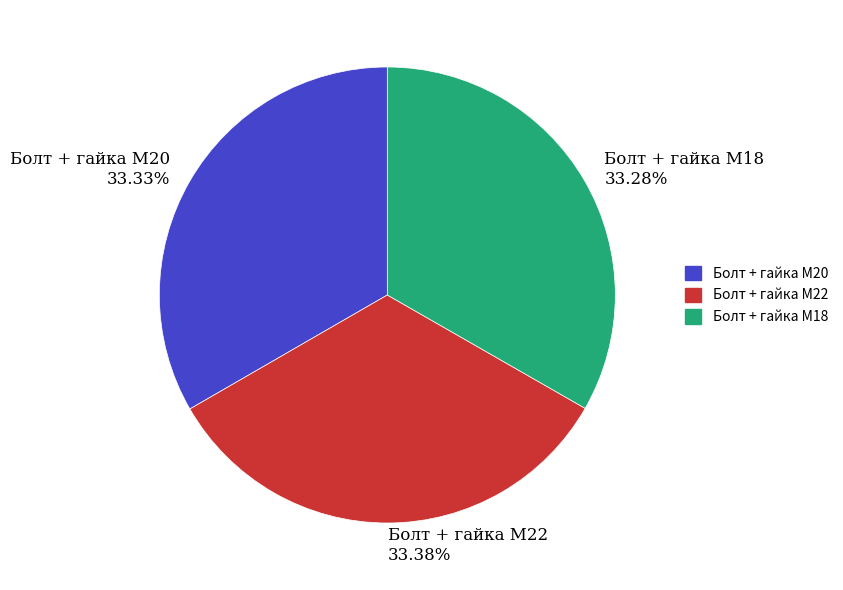

Does any single category account for the majority?

No